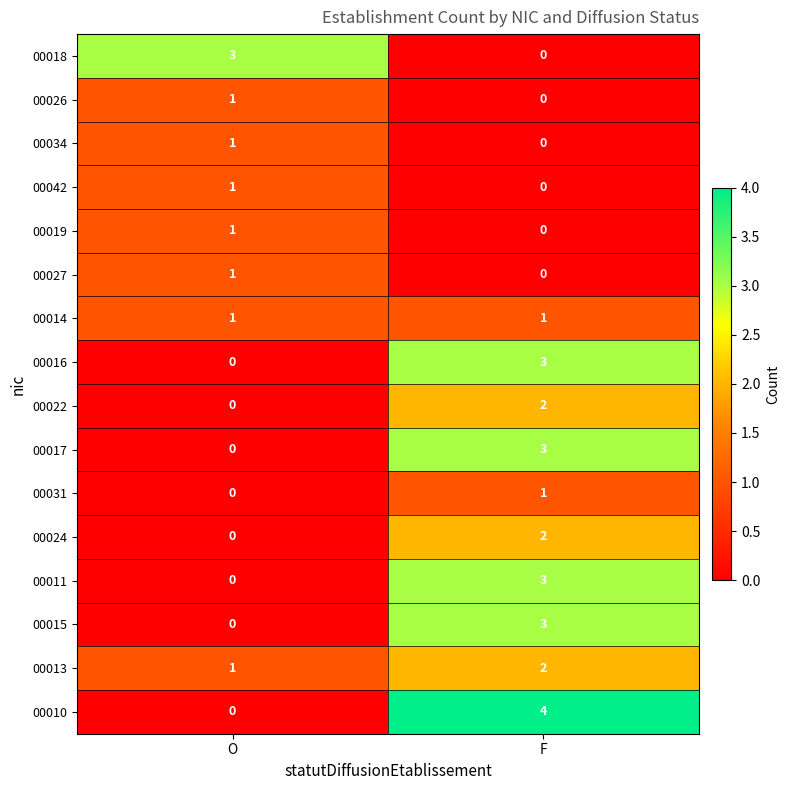

Which category has the highest value across all series?

F